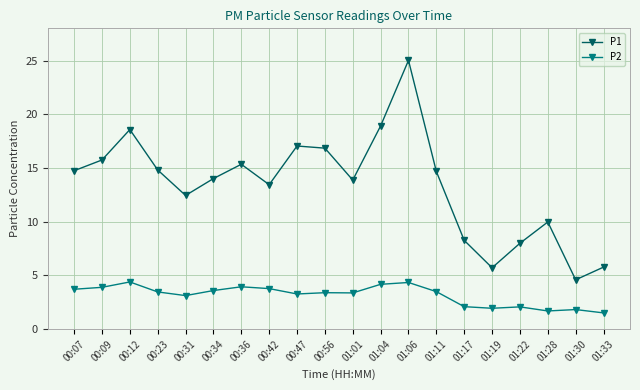

What are all the series names shown in the legend?

P1, P2